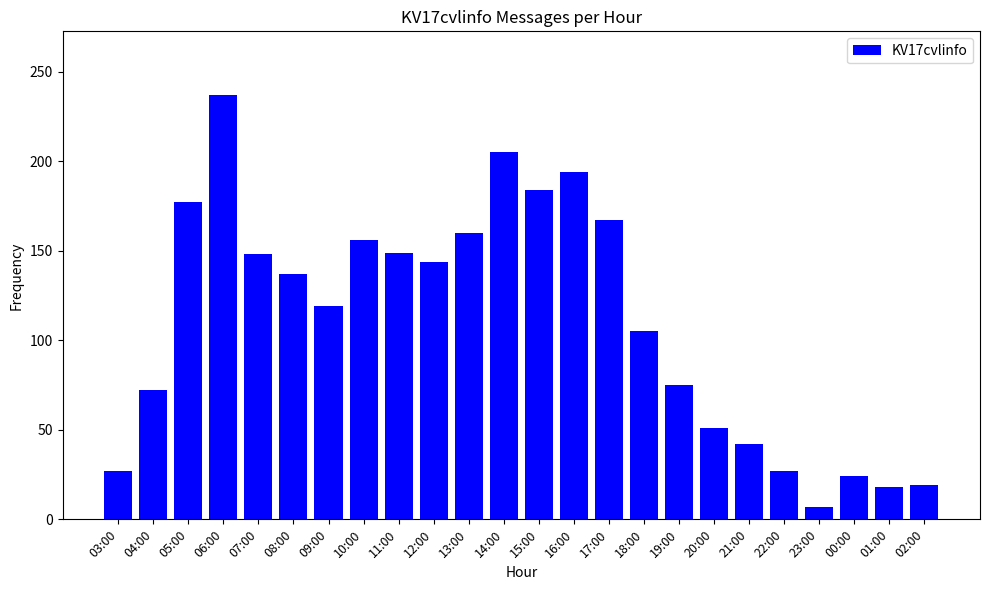

The chart shows a value of 237 at 06:00. True or false?

True